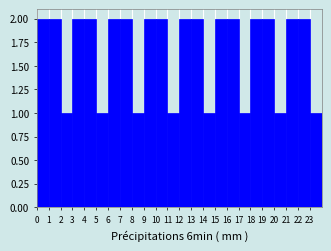

Reading left to right, list every bar in this chart as the range it spans on the x-axis followed by its height. The values are not printed on the chart, so give them approximately, as read against the axis.

0 to 1: 2
1 to 2: 2
2 to 3: 1
3 to 4: 2
4 to 5: 2
5 to 6: 1
6 to 7: 2
7 to 8: 2
8 to 9: 1
9 to 10: 2
10 to 11: 2
11 to 12: 1
12 to 13: 2
13 to 14: 2
14 to 15: 1
15 to 16: 2
16 to 17: 2
17 to 18: 1
18 to 19: 2
19 to 20: 2
20 to 21: 1
21 to 22: 2
22 to 23: 2
23 to 24: 1